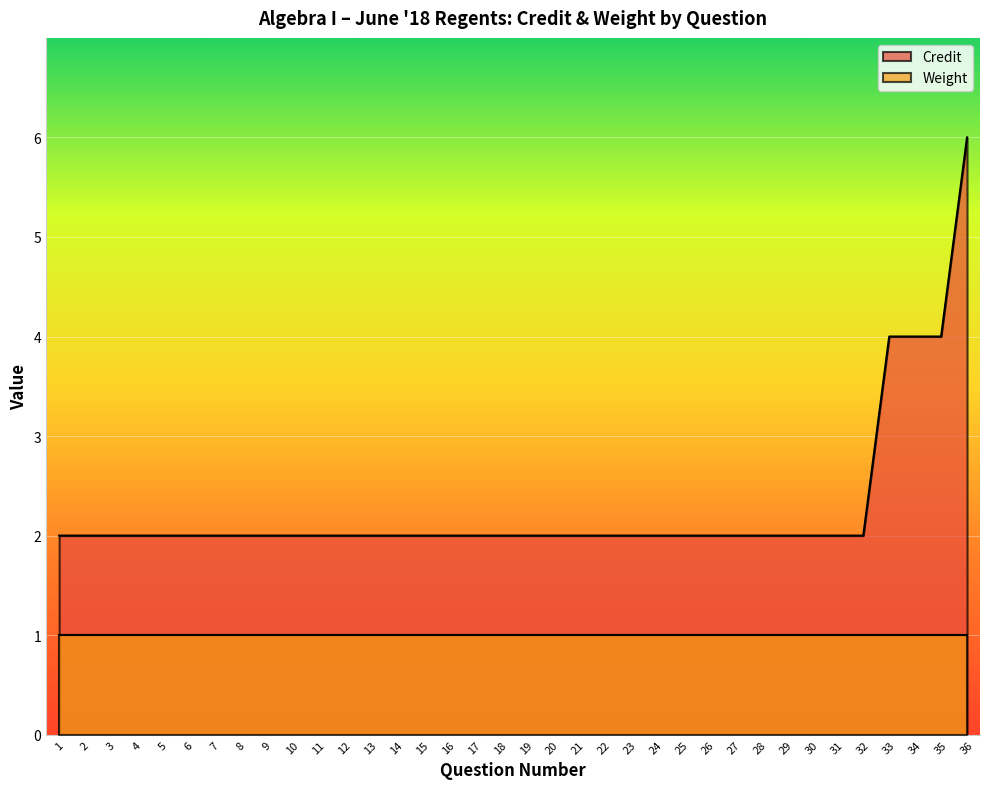

How many data points does each series have?

36